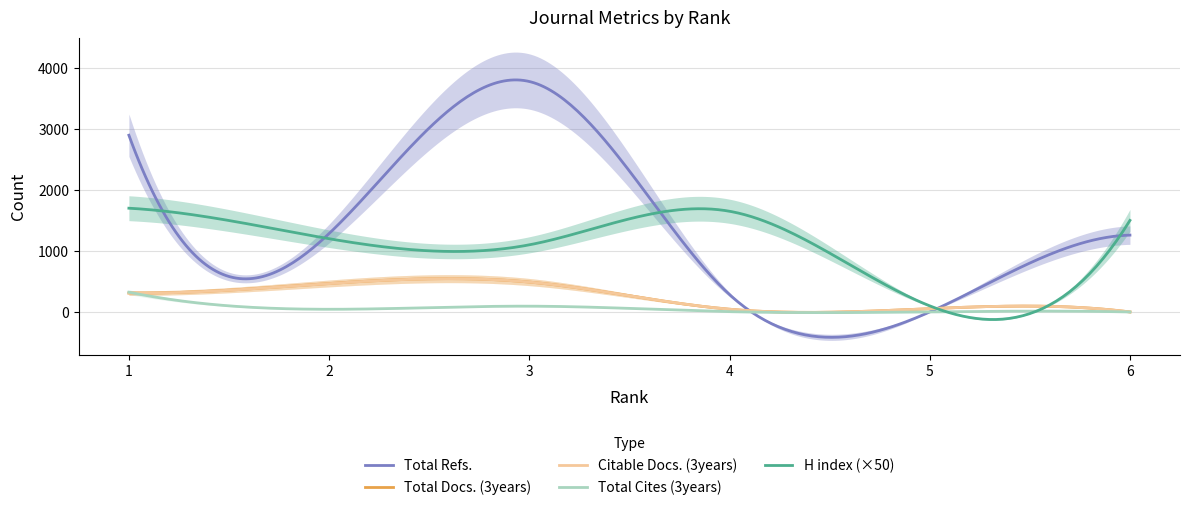

Where is Total Docs. (3years) nearest to the value 245?

1